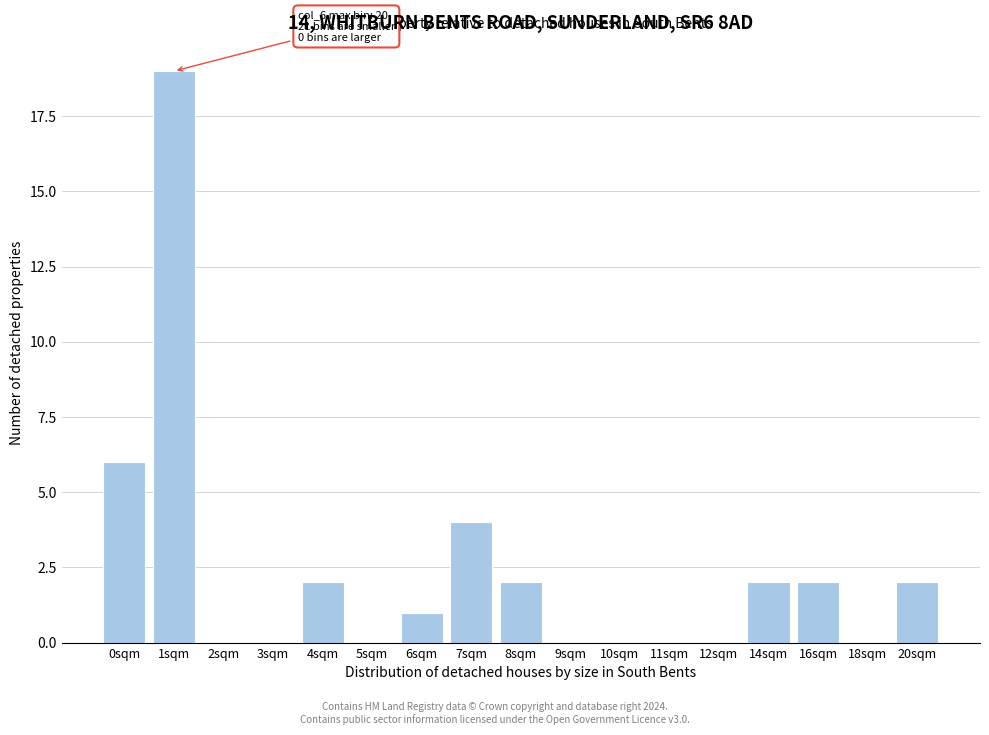

Reading right to left, transcribe all the data shown in this chart.

20sqm=2	18sqm=0	16sqm=2	14sqm=2	12sqm=0	11sqm=0	10sqm=0	9sqm=0	8sqm=2	7sqm=4	6sqm=1	5sqm=0	4sqm=2	3sqm=0	2sqm=0	1sqm=19	0sqm=6